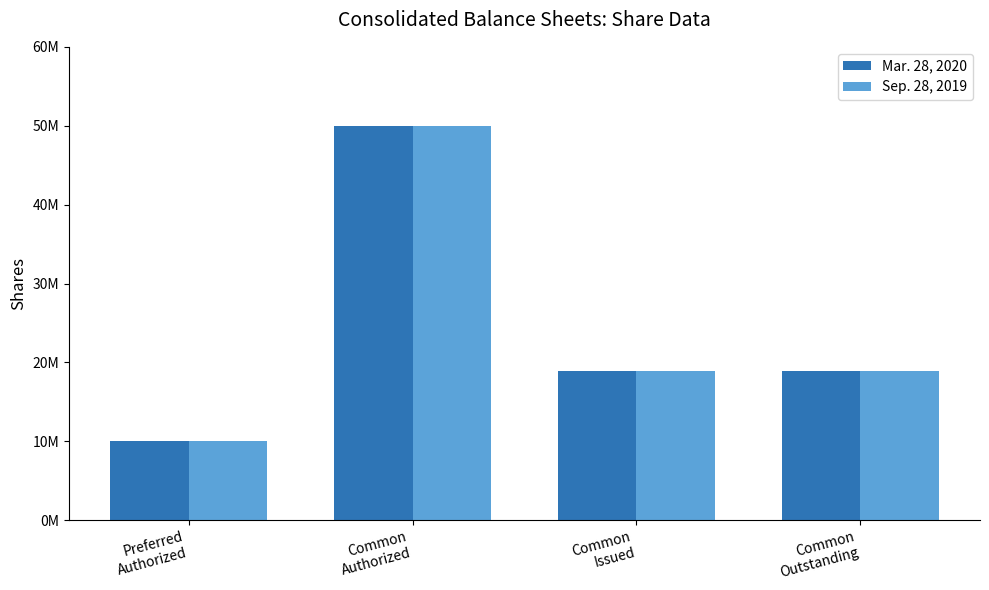

The value of Mar. 28, 2020 at Common
Authorized is 50000000. True or false?

True